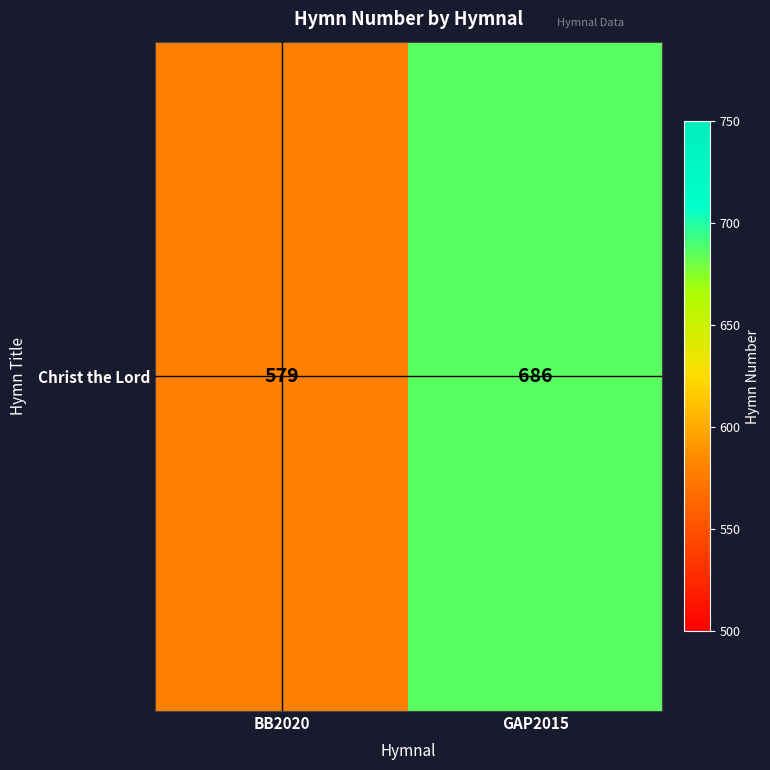

The value at GAP2015 is 1142. True or false?

False